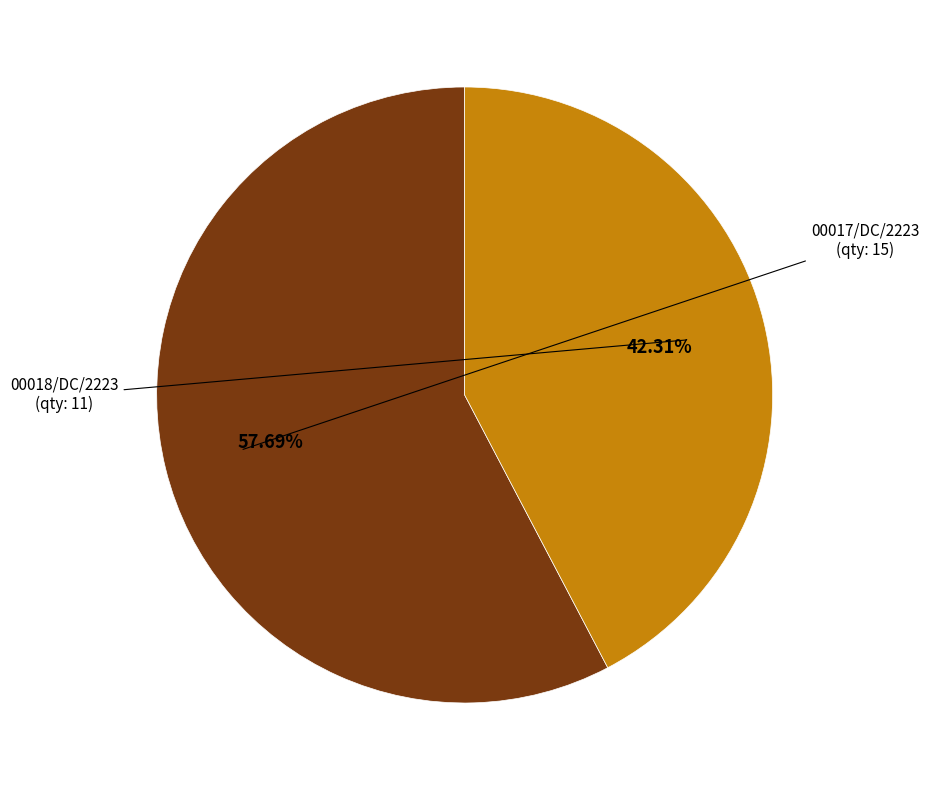

To the nearest percent, what is the average slice percentage?

50%